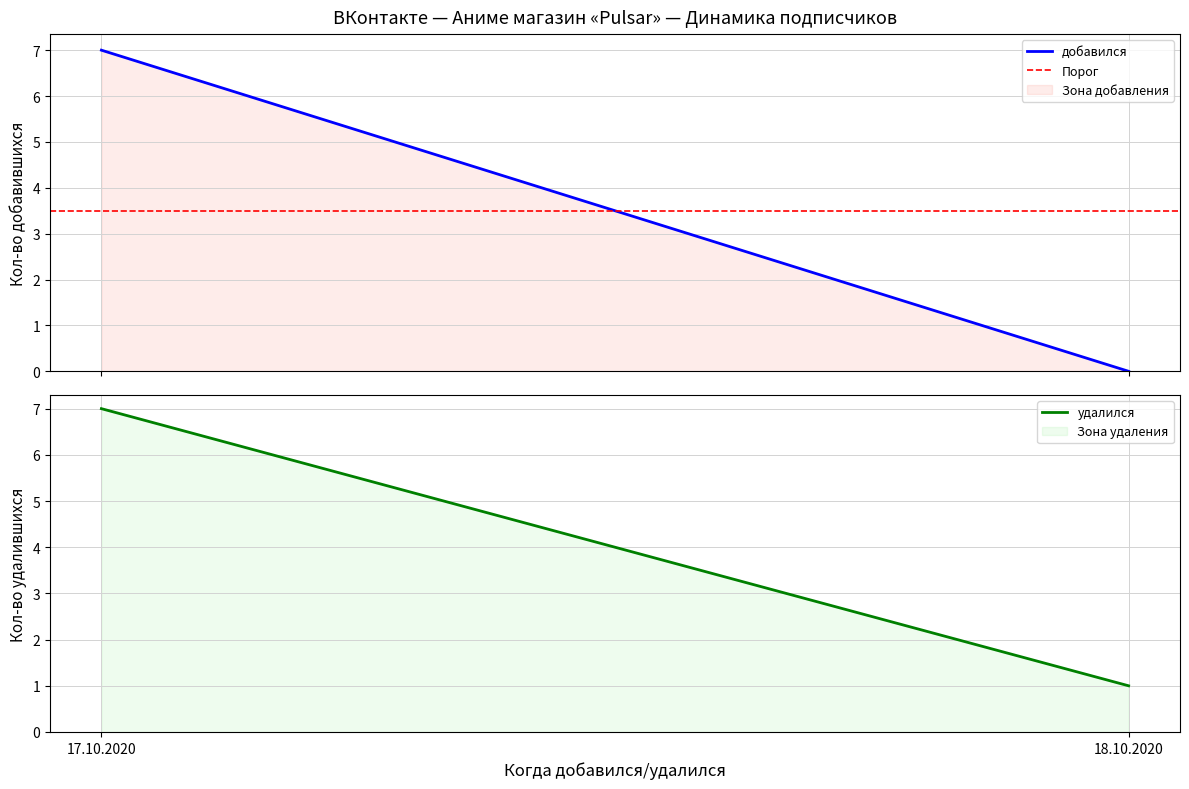

The удалился series shows 4.2 at 17.10.2020. True or false?

False